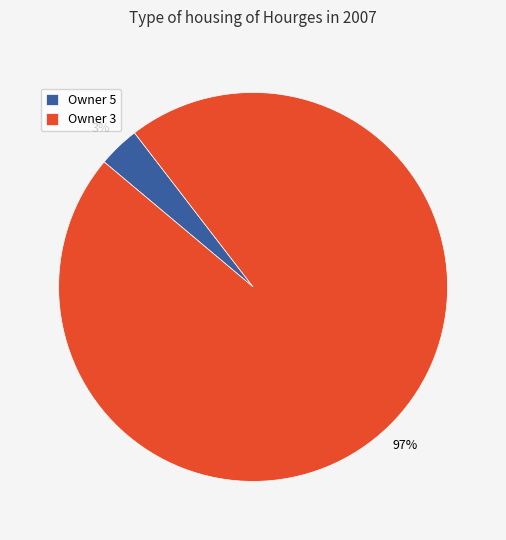

Count the number of slices in the pie.

2